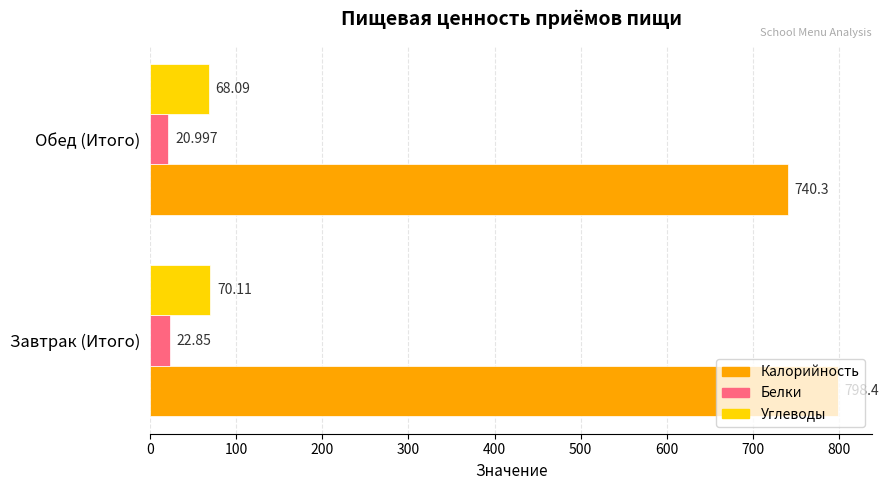

At how many categories does at least one series exceed 143?

2